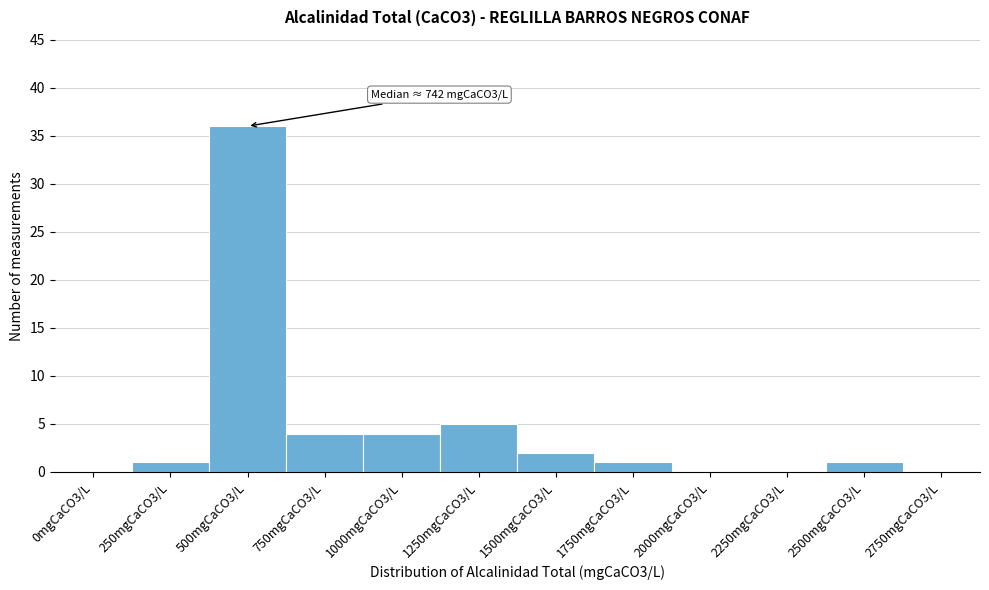

Reading right to left, transcribe all the data shown in this chart.

2750mgCaCO3/L=0	2500mgCaCO3/L=1	2250mgCaCO3/L=0	2000mgCaCO3/L=0	1750mgCaCO3/L=1	1500mgCaCO3/L=2	1250mgCaCO3/L=5	1000mgCaCO3/L=4	750mgCaCO3/L=4	500mgCaCO3/L=36	250mgCaCO3/L=1	0mgCaCO3/L=0